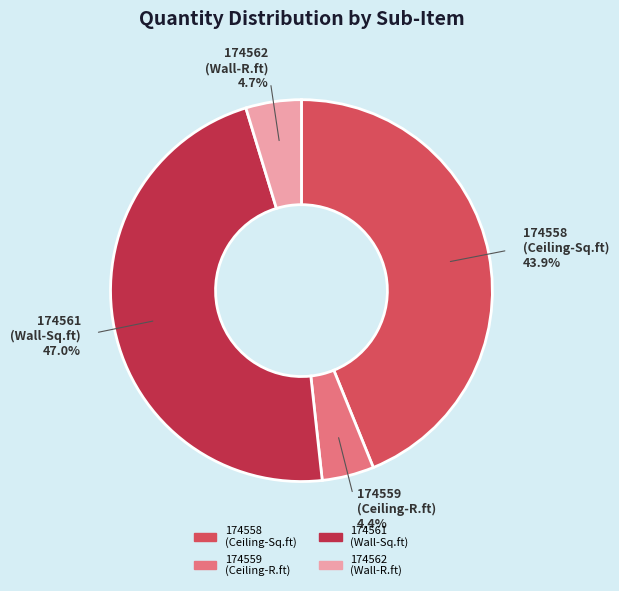

Is there any slice that represents more than half of the pie?

No